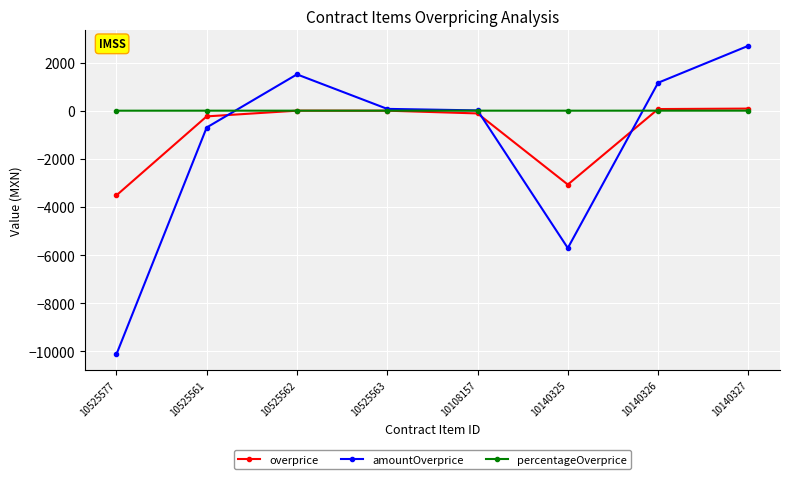

Which series has the largest range (max minus min)?

amountOverprice